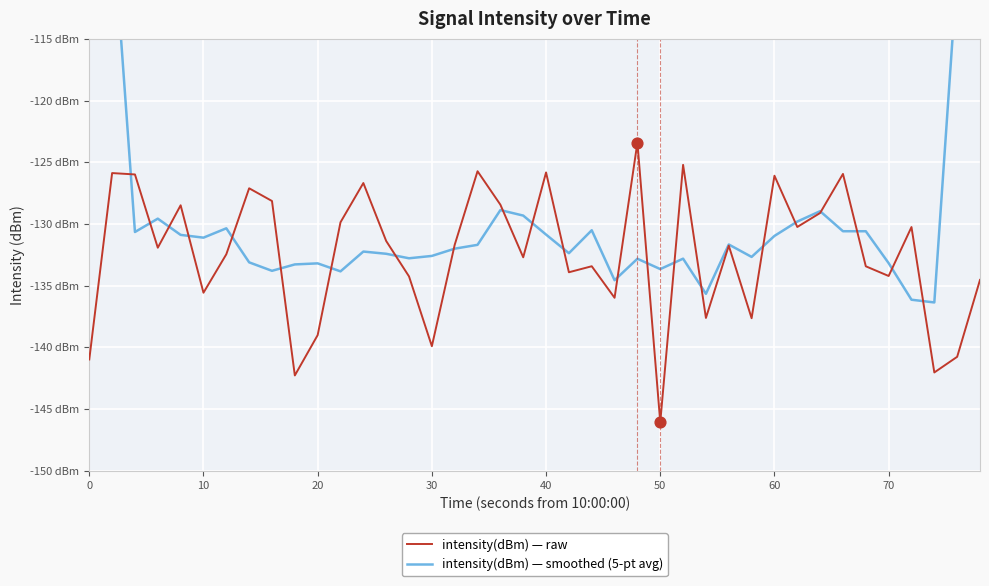

What are all the series names shown in the legend?

intensity(dBm) — raw, intensity(dBm) — smoothed (5-pt avg)